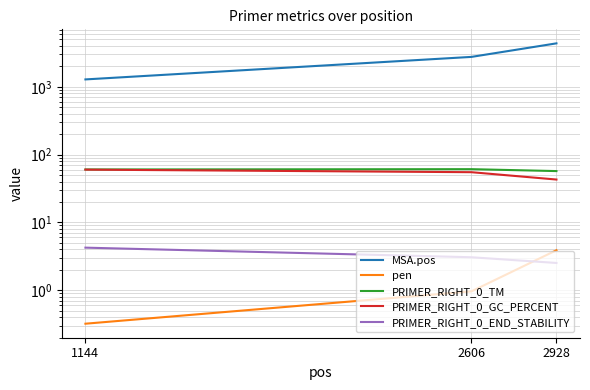

Reading right to left, what are all the values shown in this chart?

MSA.pos: 2928=4374.0	2606=2761.0	1144=1285.0
pen: 2928=3.9	2606=1.0	1144=0.3
PRIMER_RIGHT_0_TM: 2928=57.1	2606=61.0	1144=60.3
PRIMER_RIGHT_0_GC_PERCENT: 2928=42.9	2606=55.0	1144=60.0
PRIMER_RIGHT_0_END_STABILITY: 2928=2.5	2606=3.1	1144=4.2